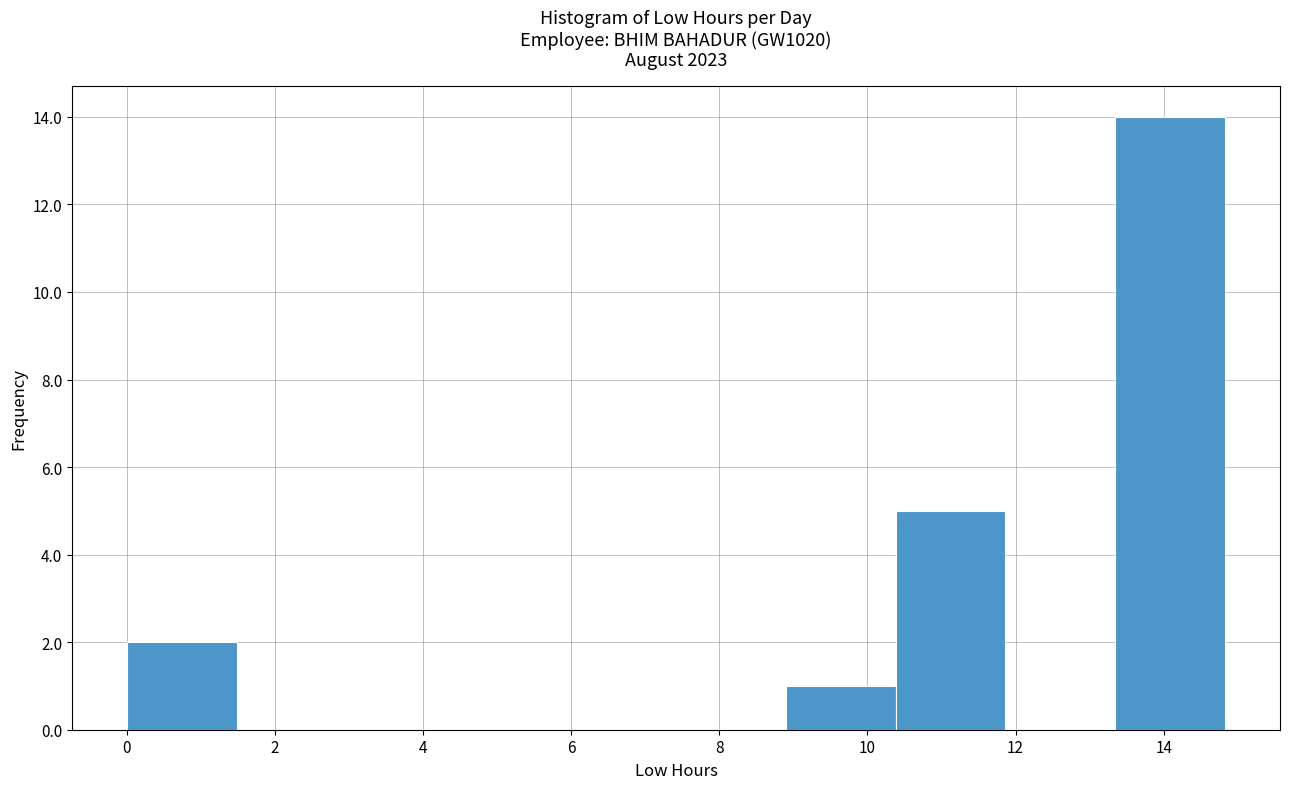

Which range on the x-axis has the tallest bar?

13.4 to 14.8